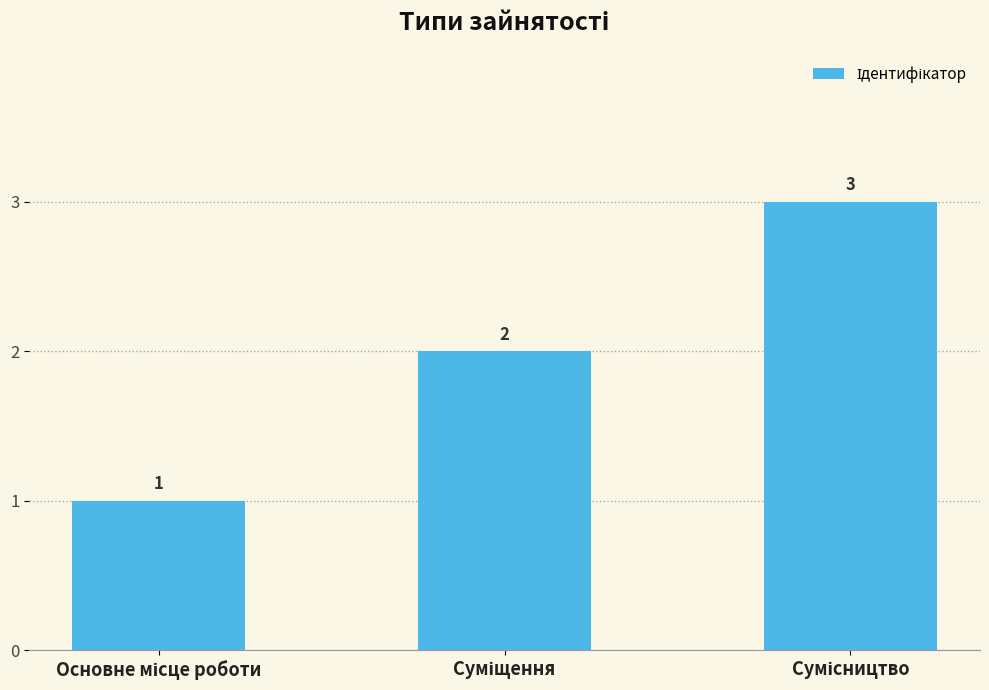

What is the value of the 1st bar from the left?

1